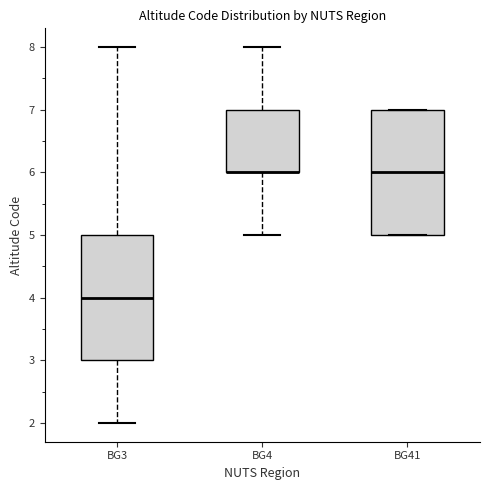

Reading left to right, transcribe this box plot: for each box, give where its median line is, the range the box spans, and where its two whiskers end, as read against the y-axis. The values are not printed on the chart, so give them approximately, as read against the axis.

BG3: median 4, box 3 to 5, whiskers 2 to 8
BG4: median 6 (drawn on the box's lower edge), box 6 to 7, whiskers 5 to 8
BG41: median 6, box 5 to 7, whiskers 5 to 7